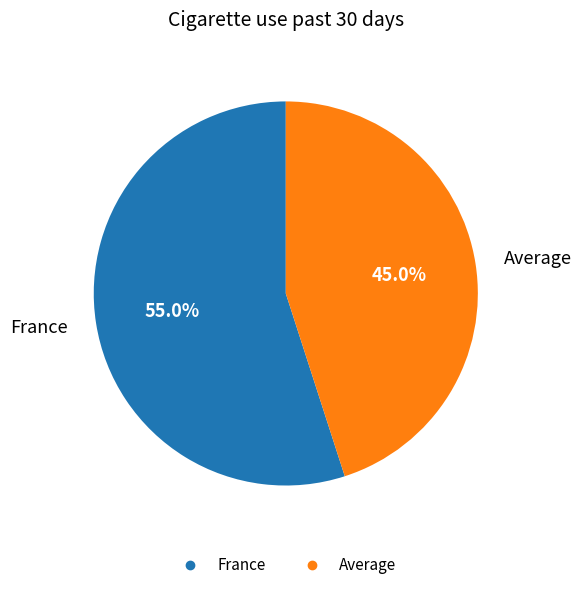

Combined, do France and Average account for over 50%?

Yes